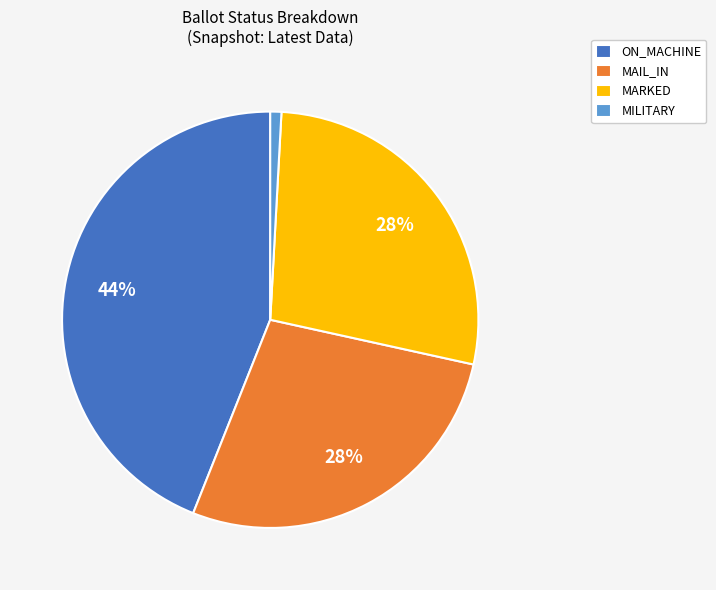

To the nearest percent, what is the average slice percentage?

25%